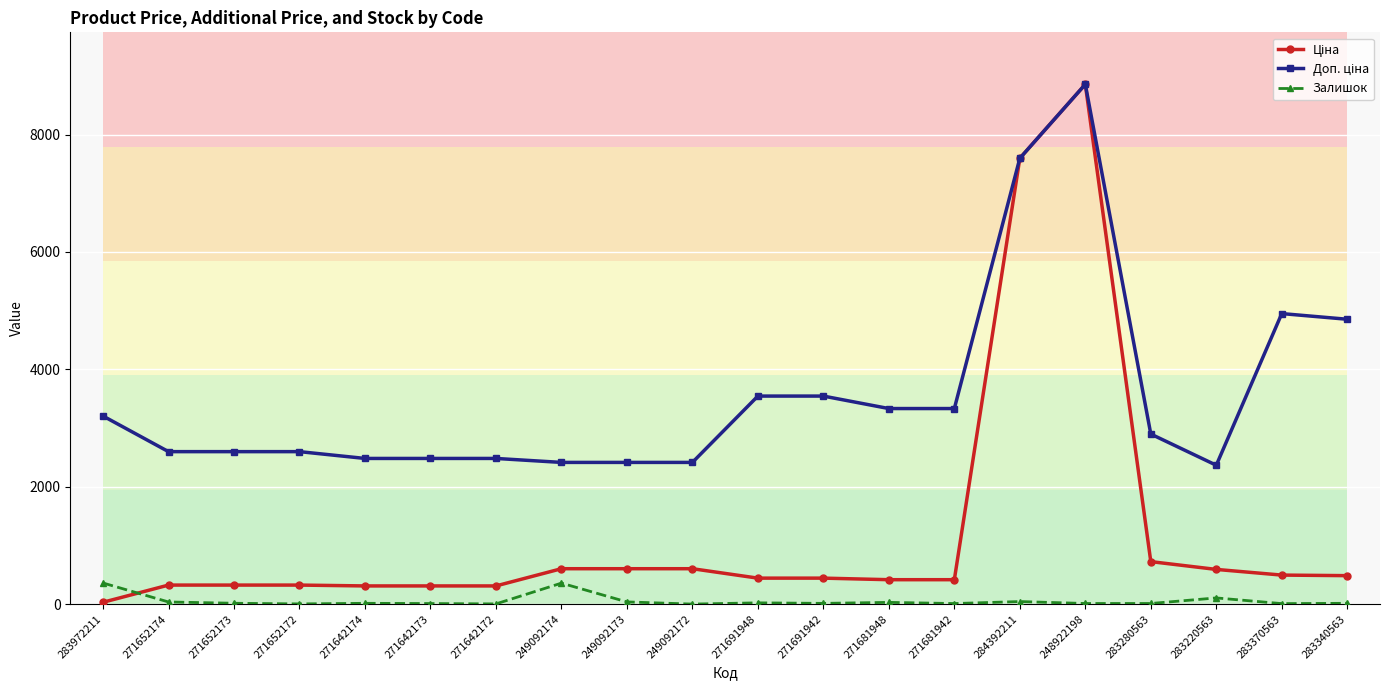

What position from the left is 249092173?

9